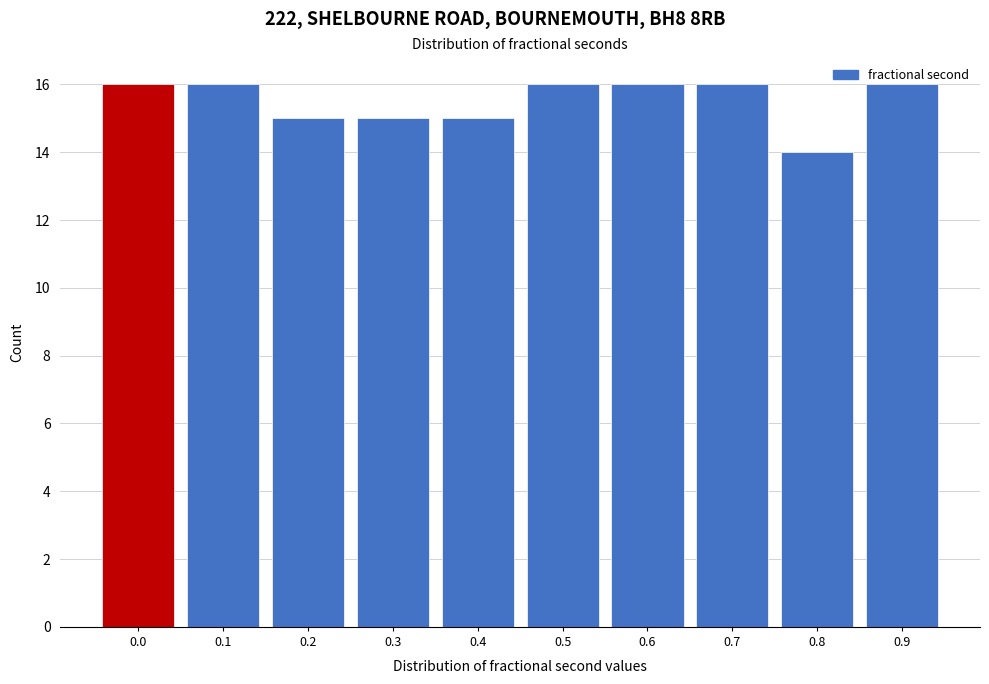

True or false: the data shows 22 at 0.8.

False